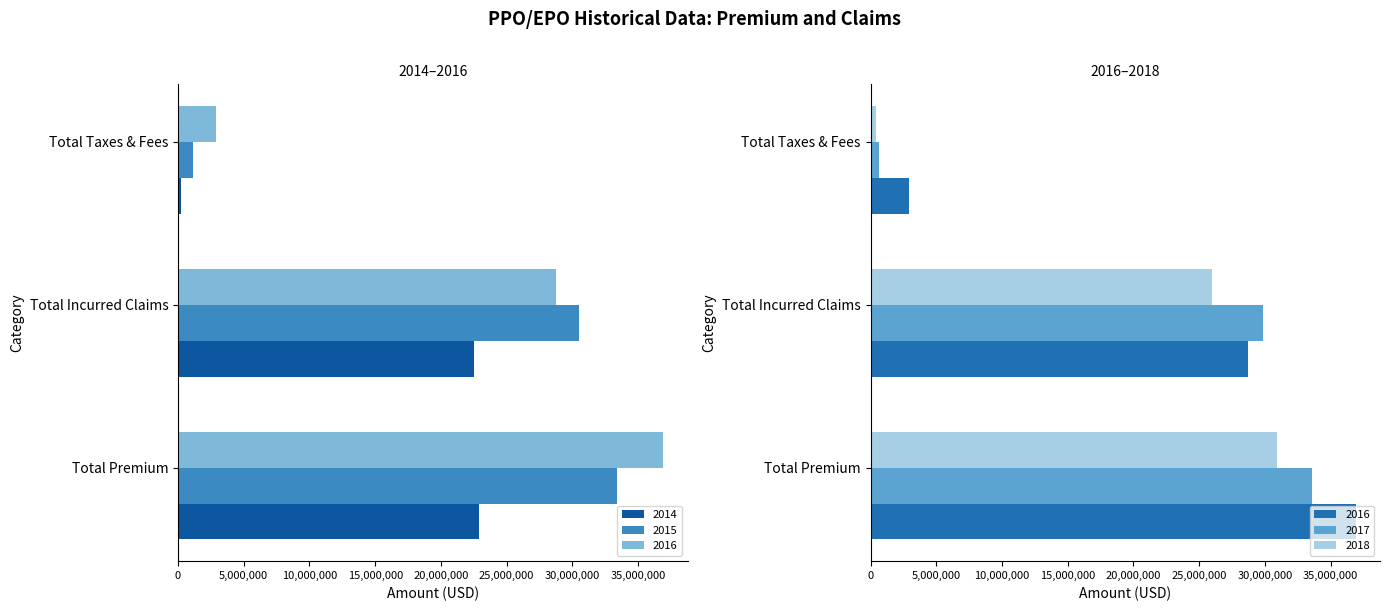

The value of 2018 at Total Taxes & Fees is 437491. True or false?

True